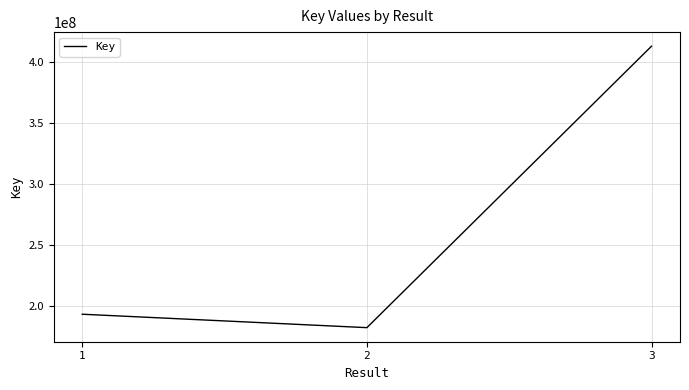

The value at 3 is 107054645. True or false?

False